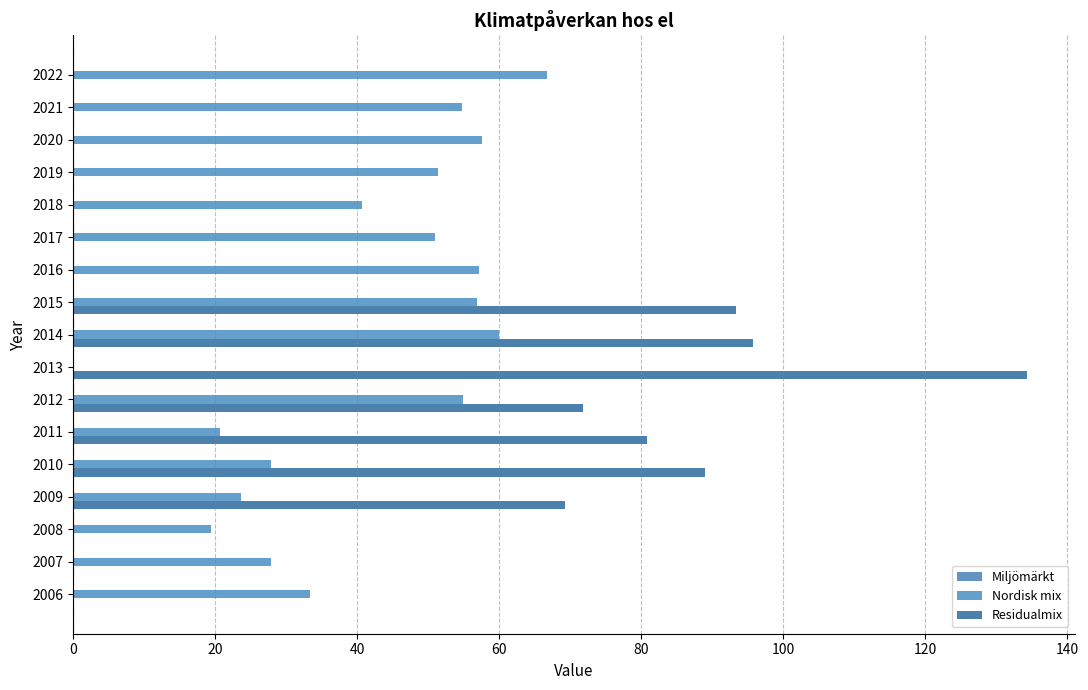

How many categories are shown in the chart?

17